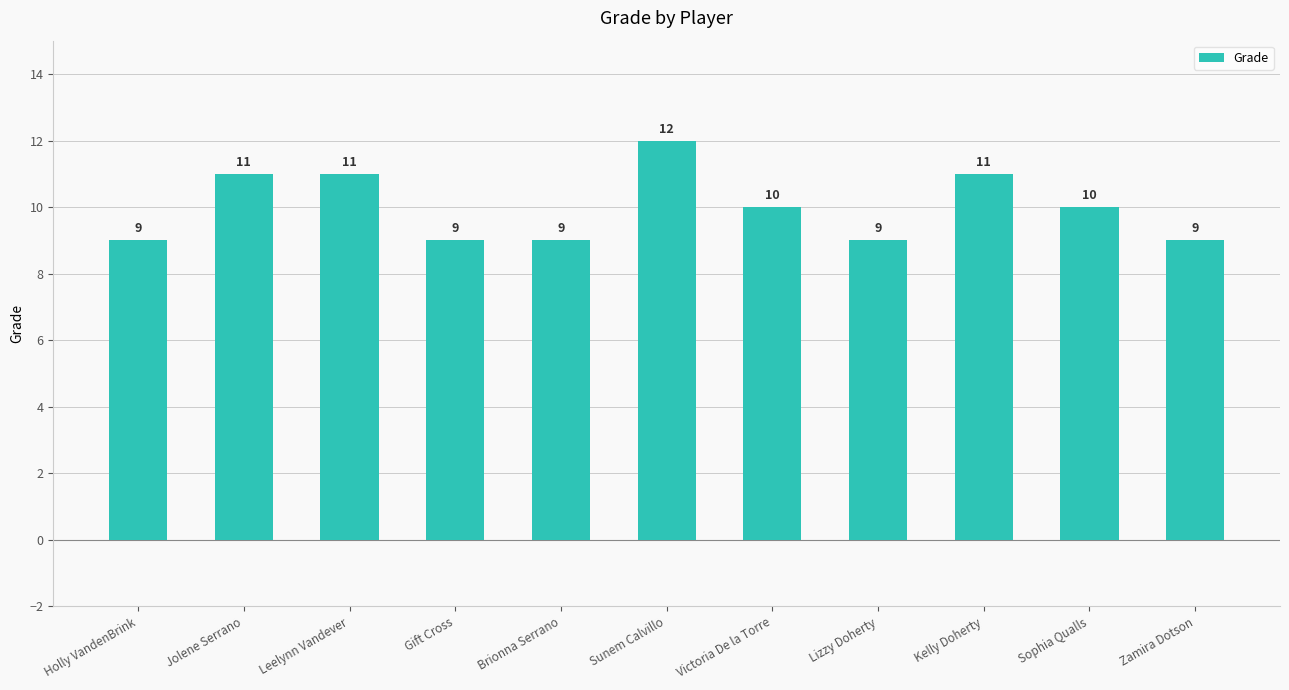

Approximately how many times larger is the value at Sophia Qualls compared to Gift Cross?

1.1